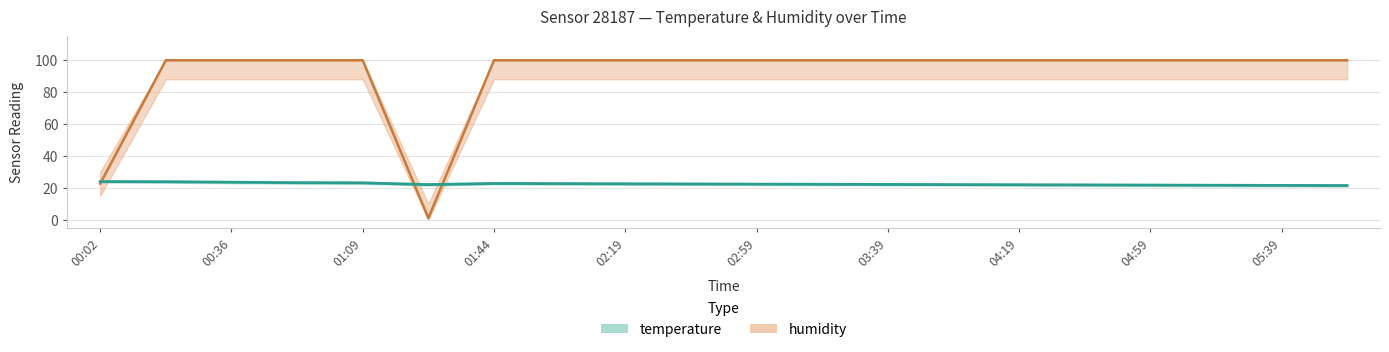

How many lines are shown in the chart?

2